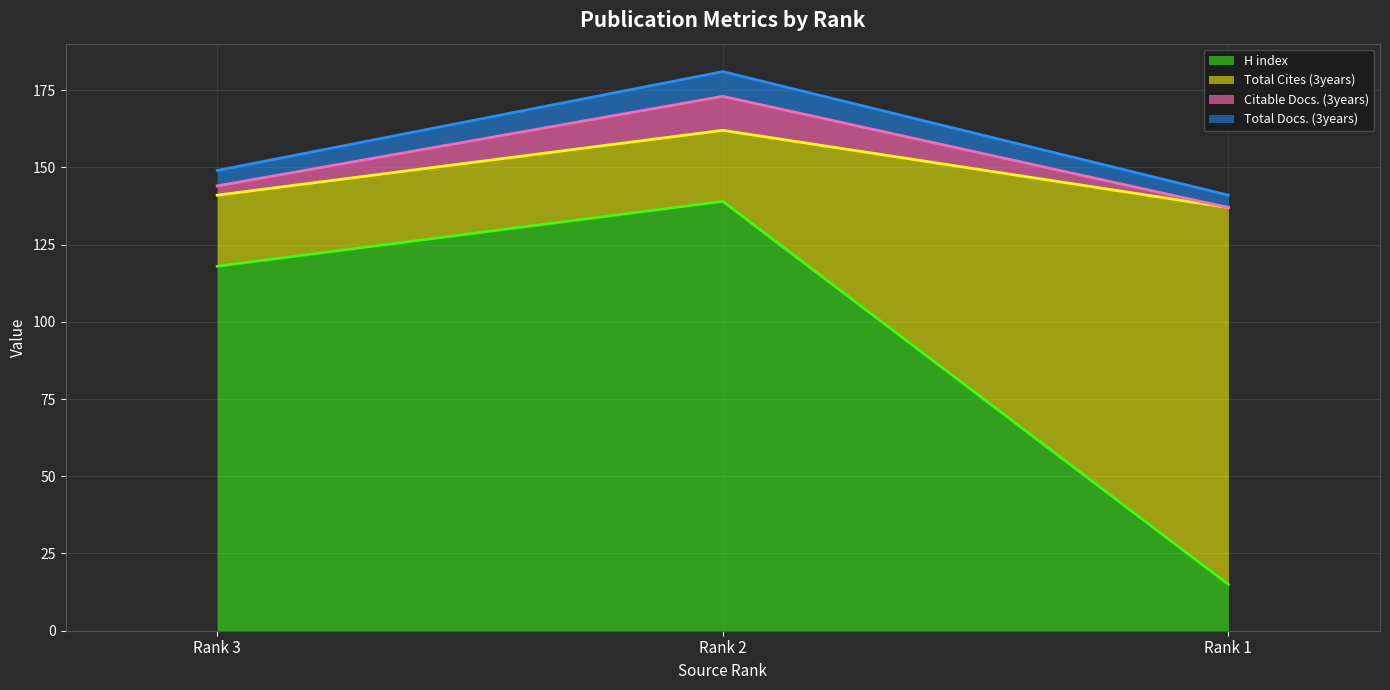

Where is H index nearest to the value 77?

Rank 3